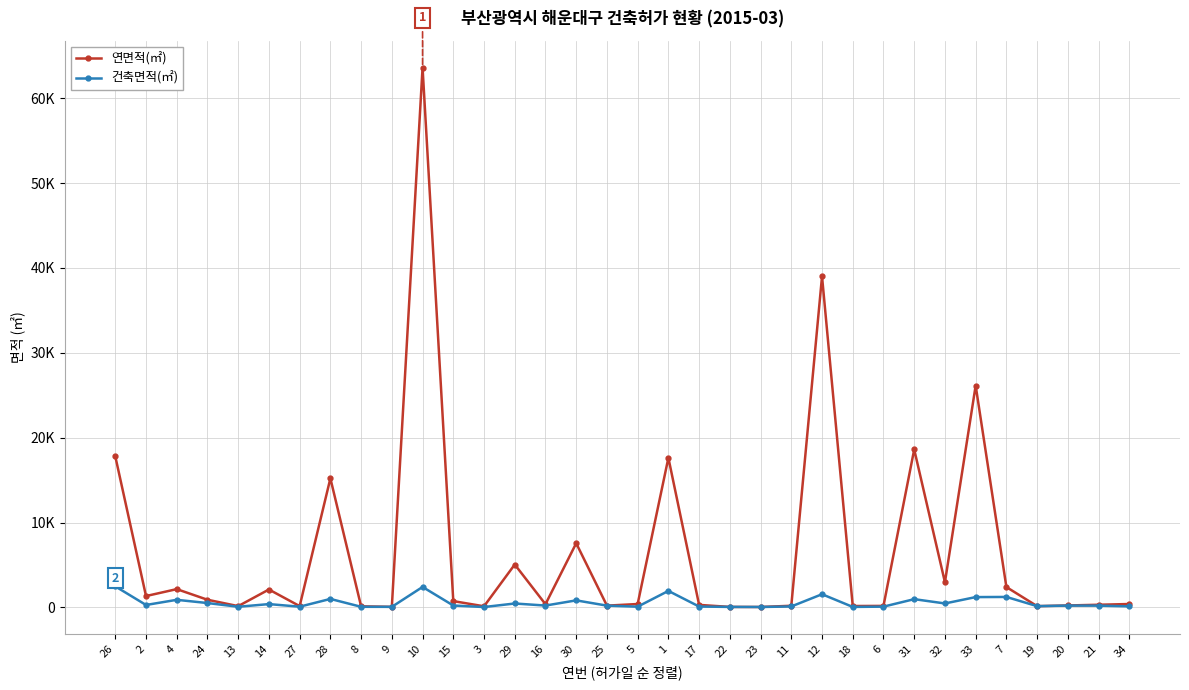

Does the chart have visible grid lines?

Yes